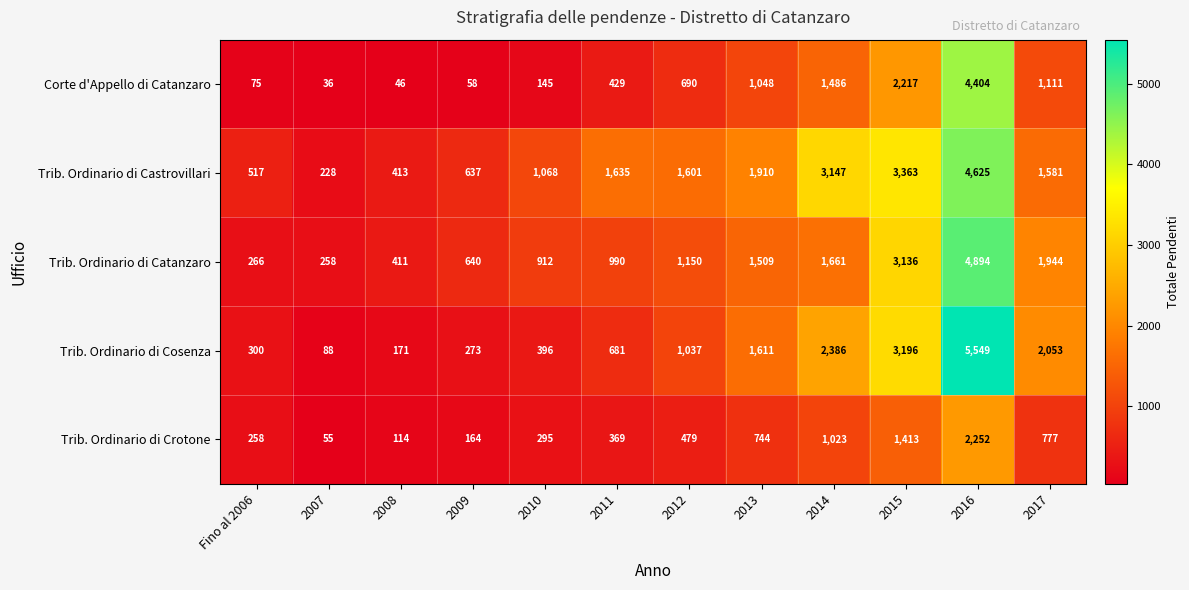

Is it true that Corte d'Appello di Catanzaro equals 903 at 2014?

False